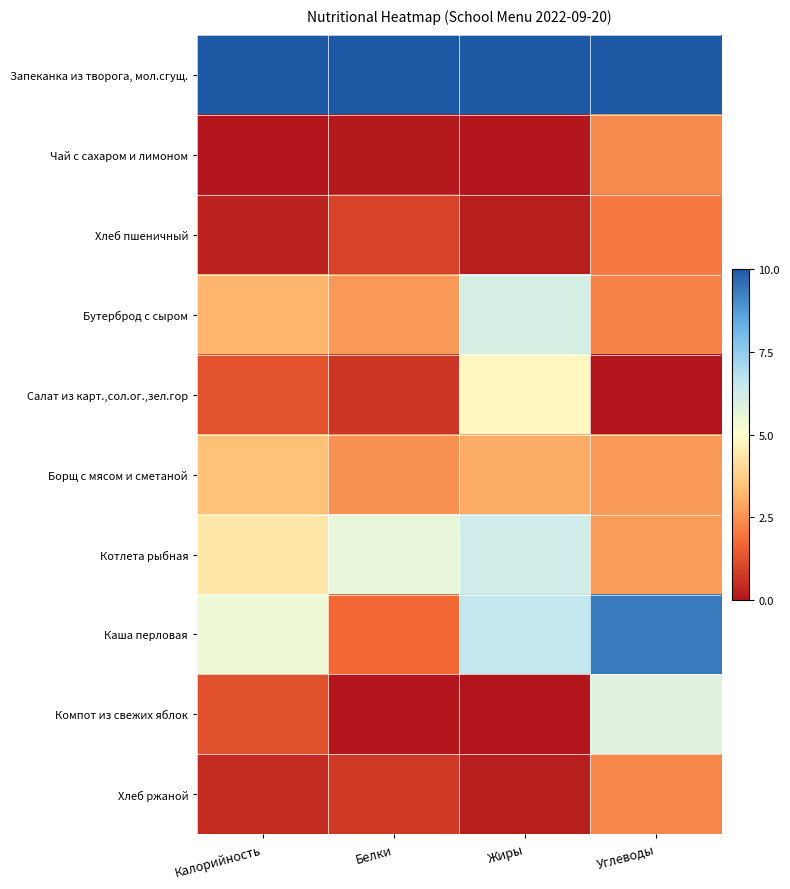

What is the spread (max minus min) of values at Белки?

10.0